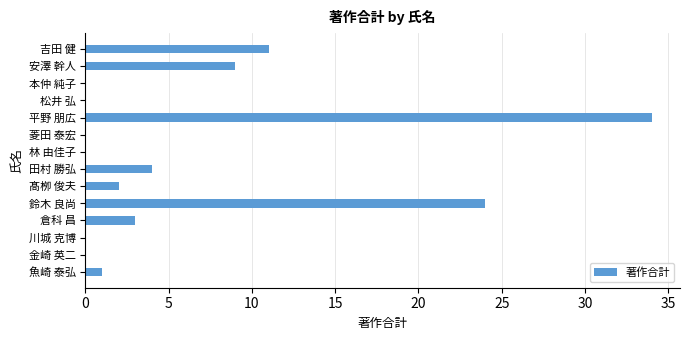

What is the change in value from 魚崎 泰弘 to 倉科 昌?

+2